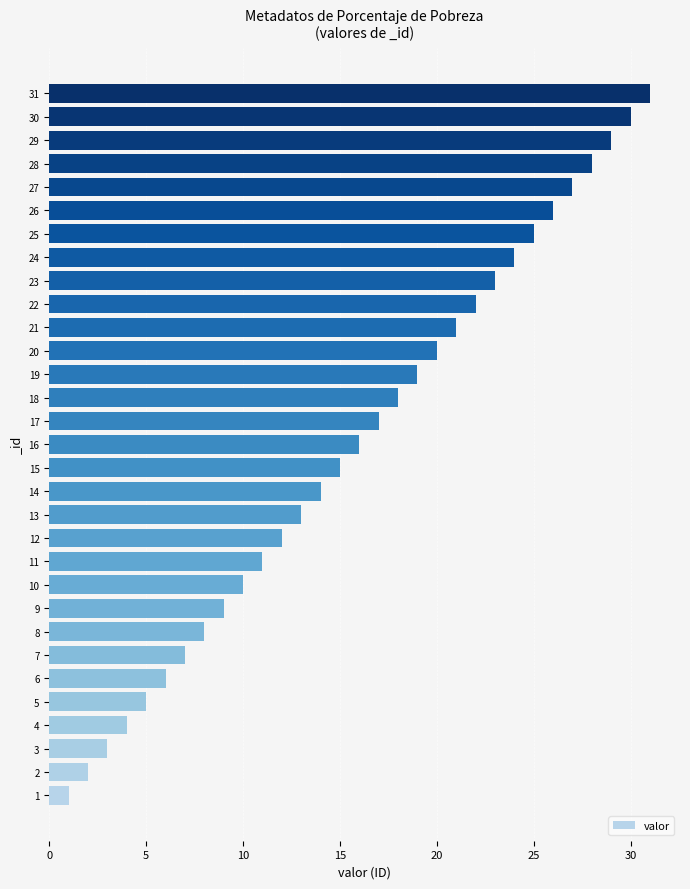

Which has a higher value, 11 or 10?

11